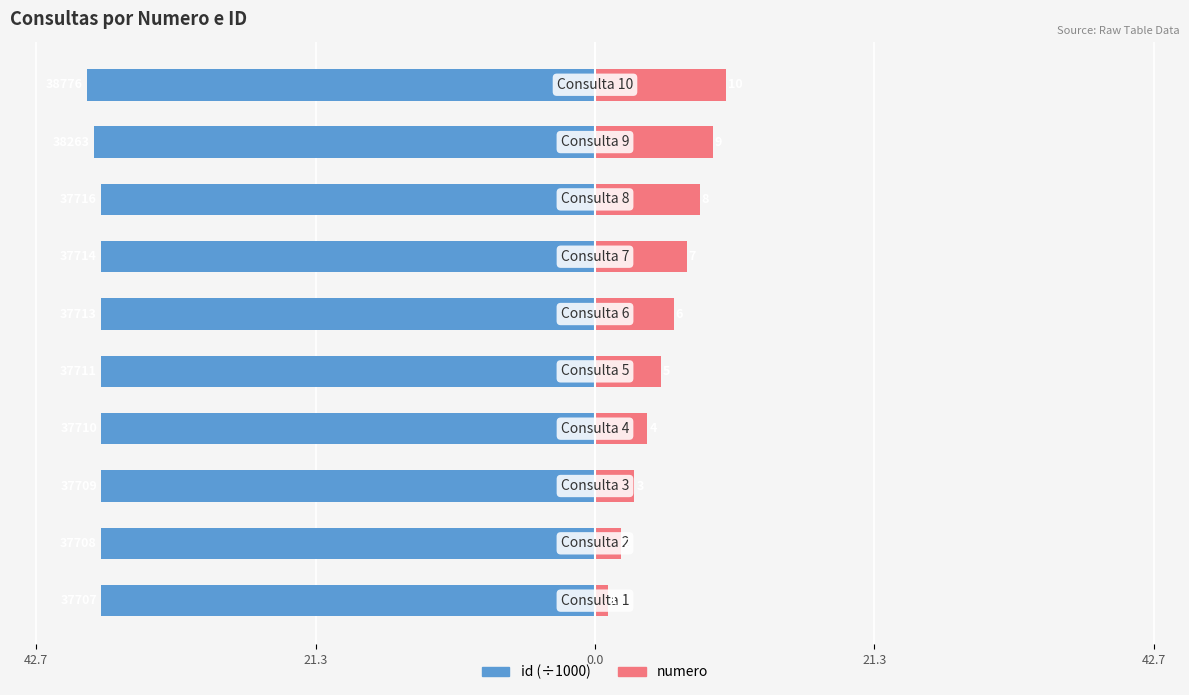

What are all the series names shown in the legend?

id (÷1000), numero